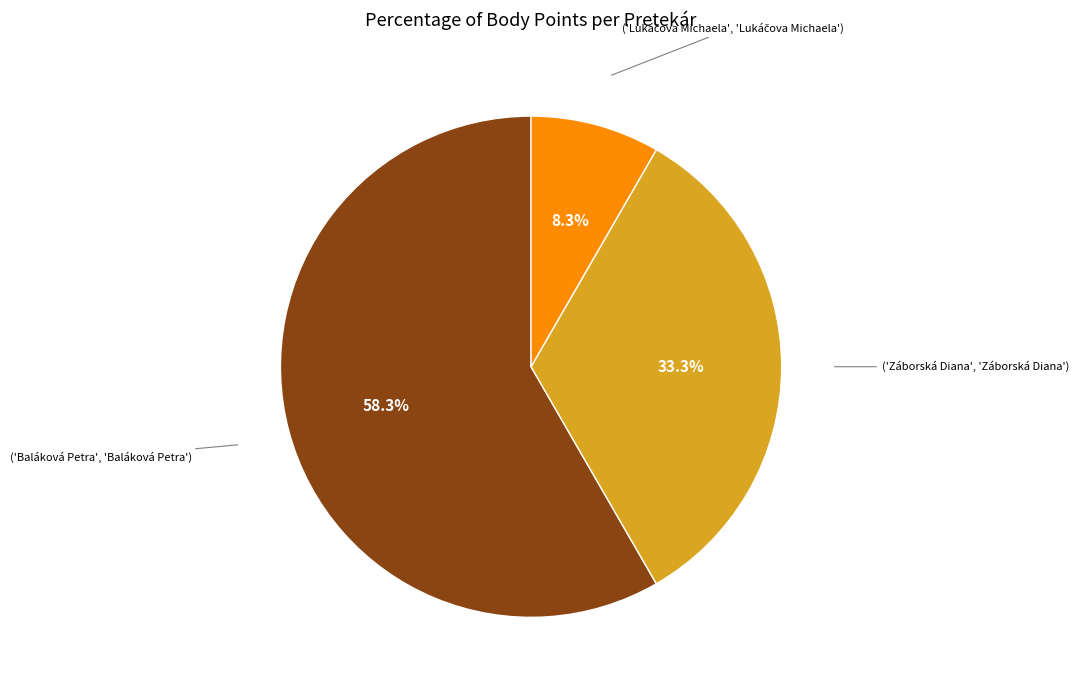

Is there a majority slice in this chart?

Yes